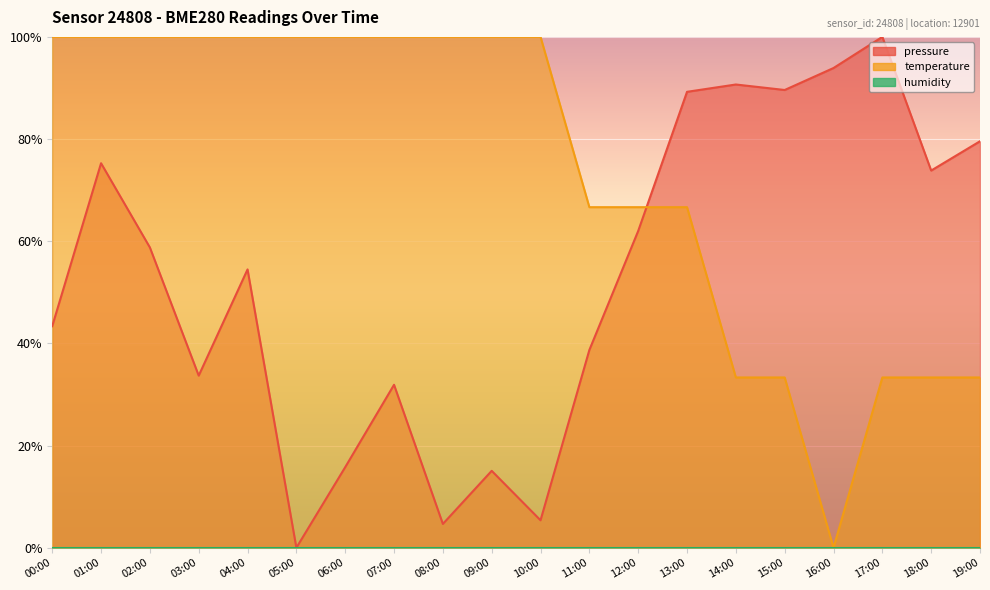

Is it true that pressure equals 147.0 at 17:00?

False